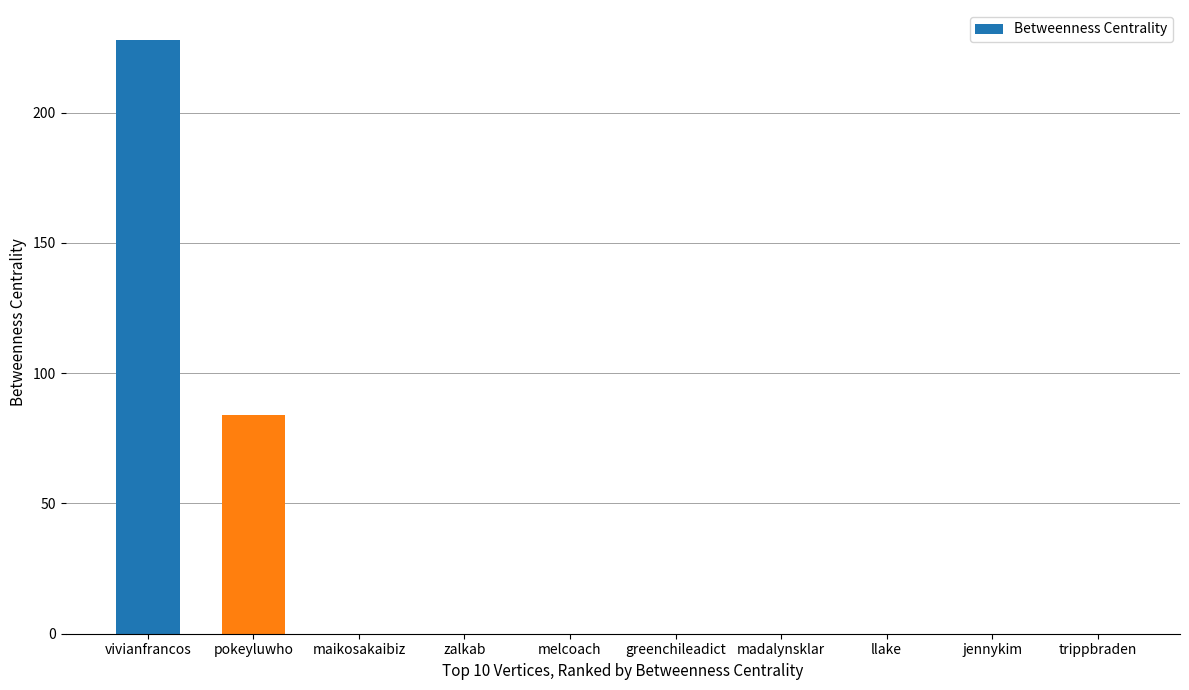

Does the chart contain stacked bars?

No